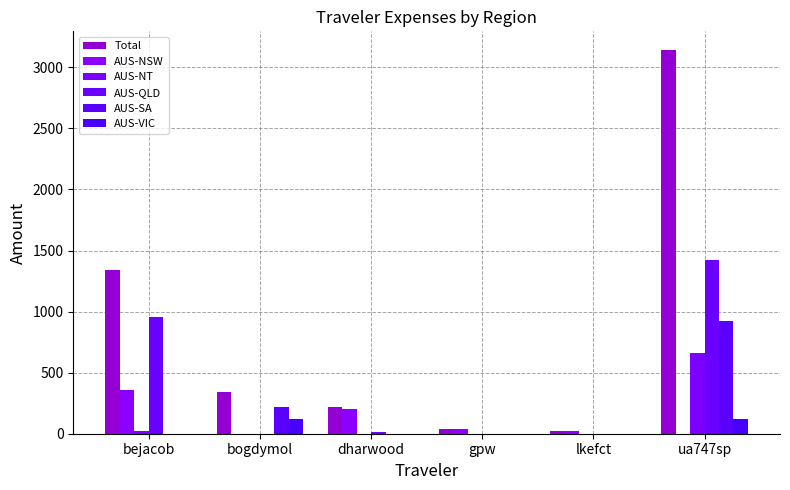

What position from the left is gpw?

4